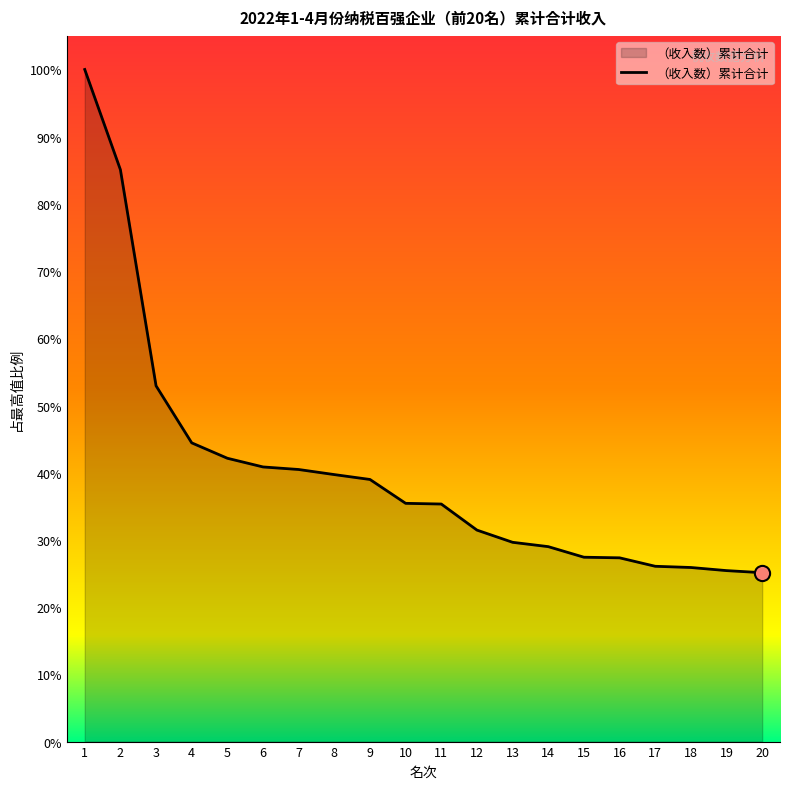

What is the change in value from 11 to 17?

-900.6